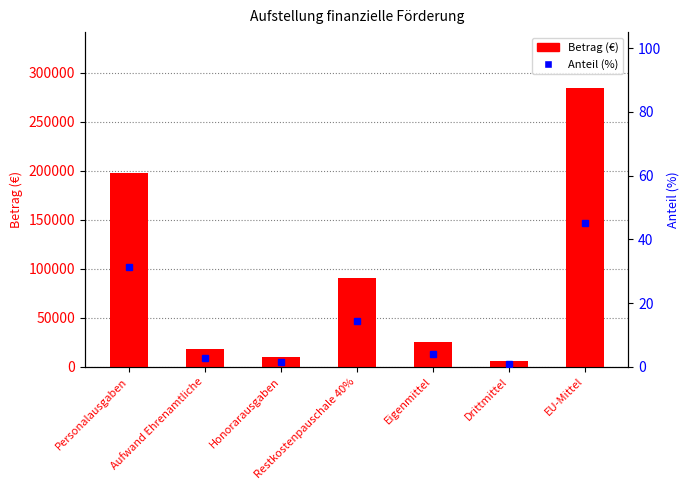

What is the lowest value of the Betrag (€) series?

6318.6